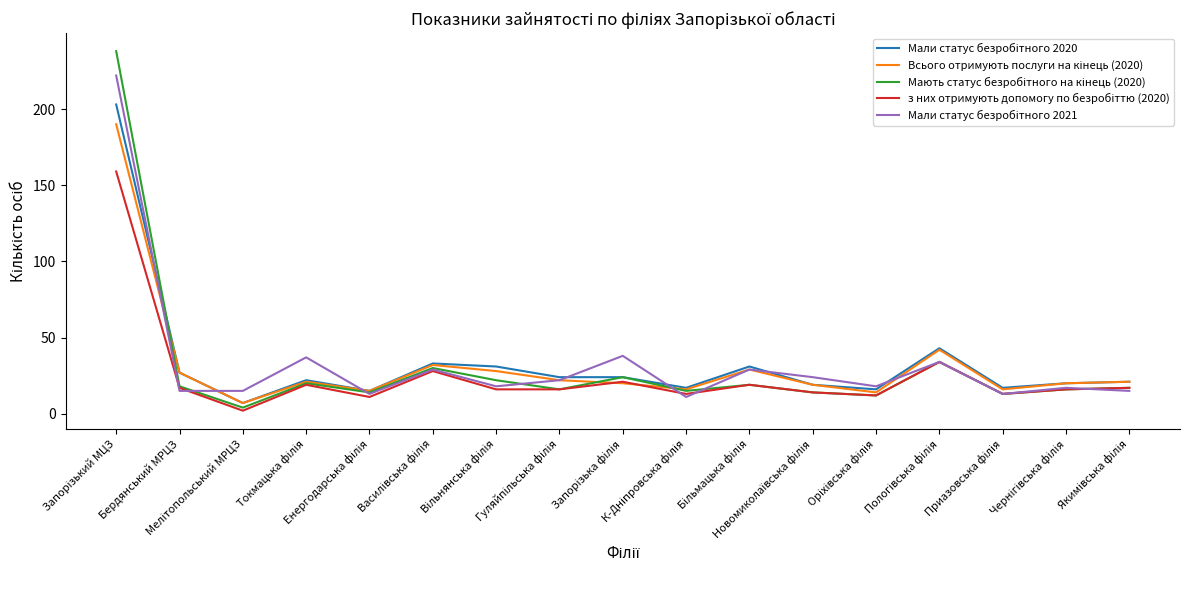

How many lines are shown in the chart?

5